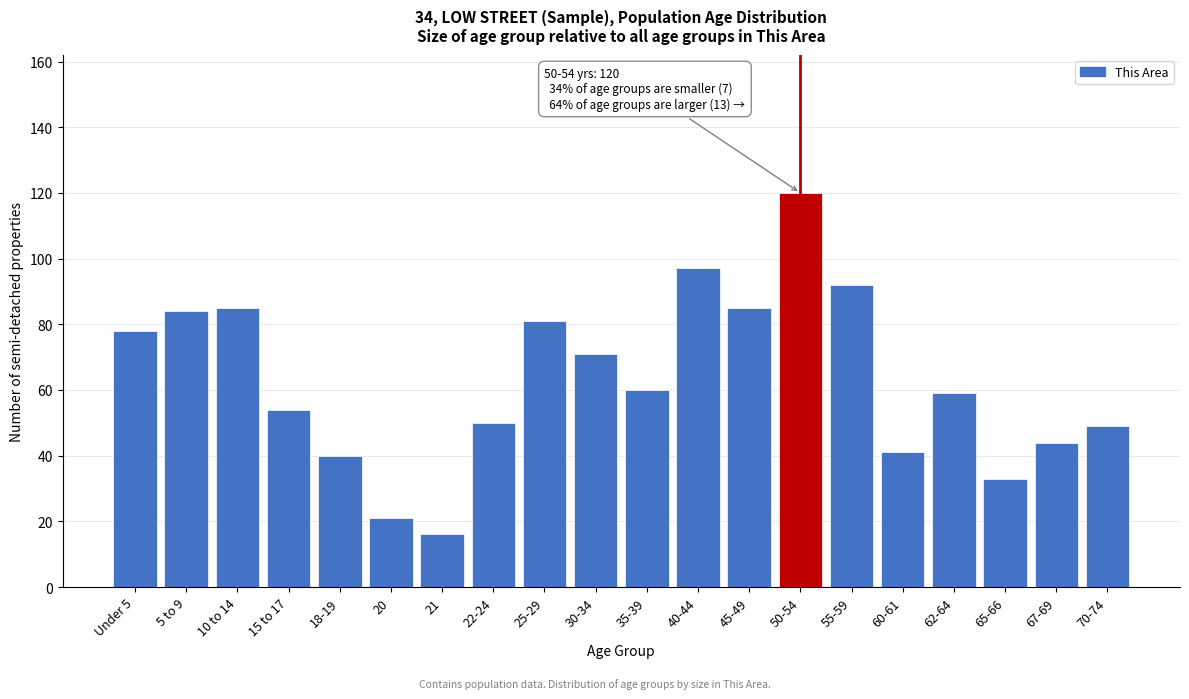

Reading left to right, extract all data points from this chart.

Under 5=78	5 to 9=84	10 to 14=85	15 to 17=54	18-19=40	20=21	21=16	22-24=50	25-29=81	30-34=71	35-39=60	40-44=97	45-49=85	50-54=120	55-59=92	60-61=41	62-64=59	65-66=33	67-69=44	70-74=49